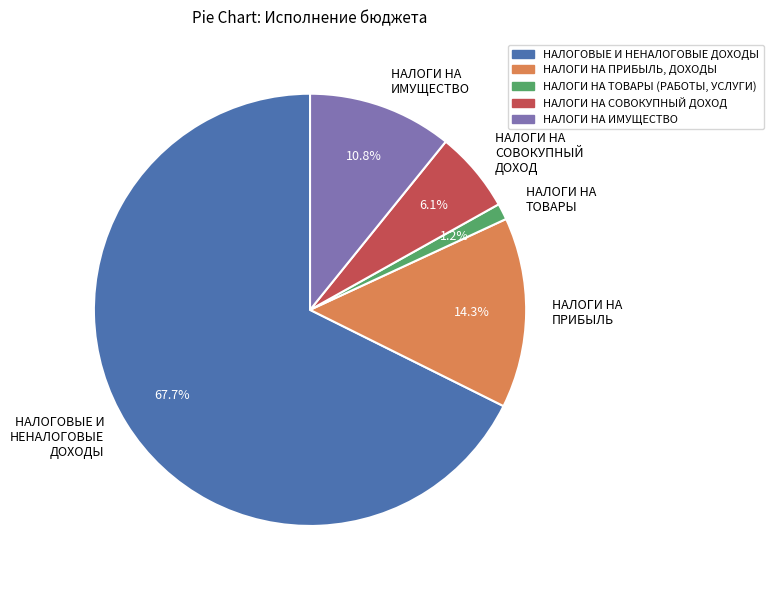

What percentage is the НАЛОГИ НА ИМУЩЕСТВО slice, to the nearest percent?

11%